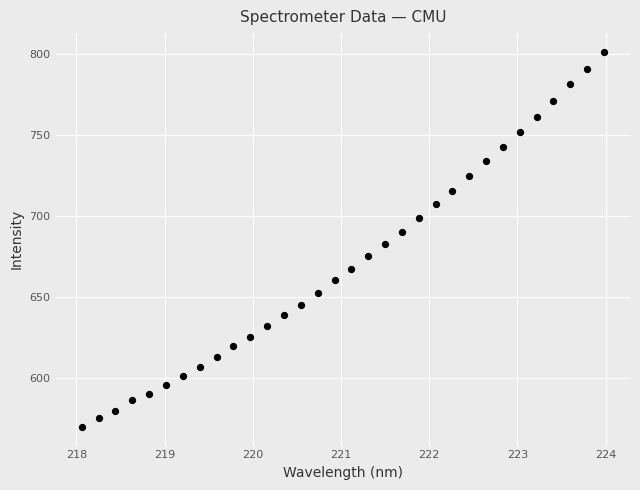

What is the range of Y values (max minus min)?

231.5